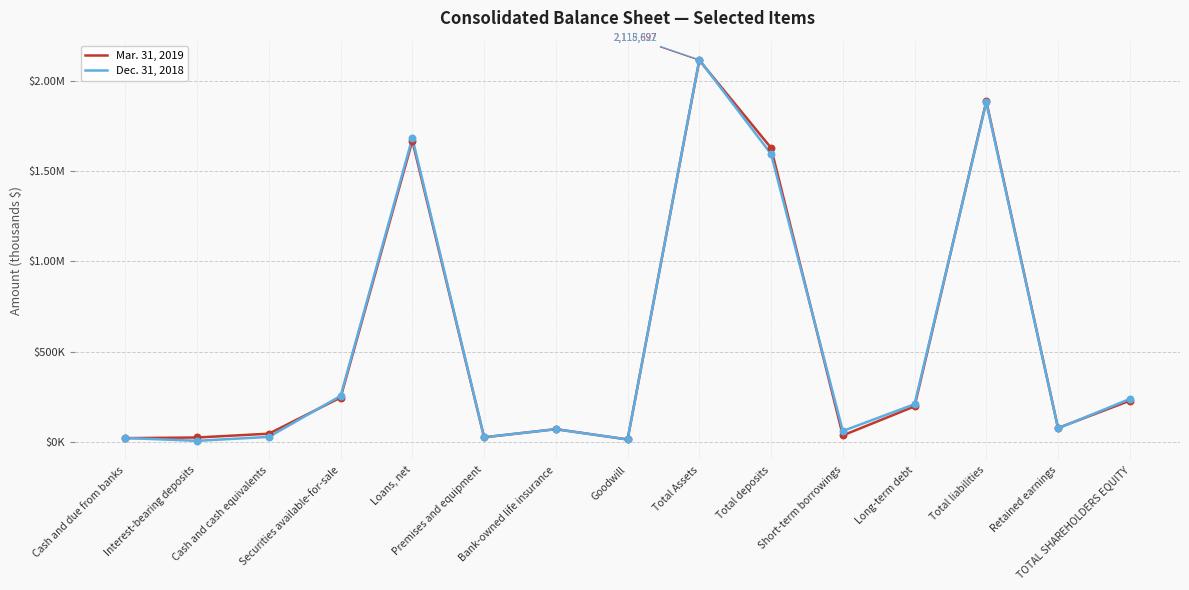

At how many categories does at least one series exceed 1388878?

4